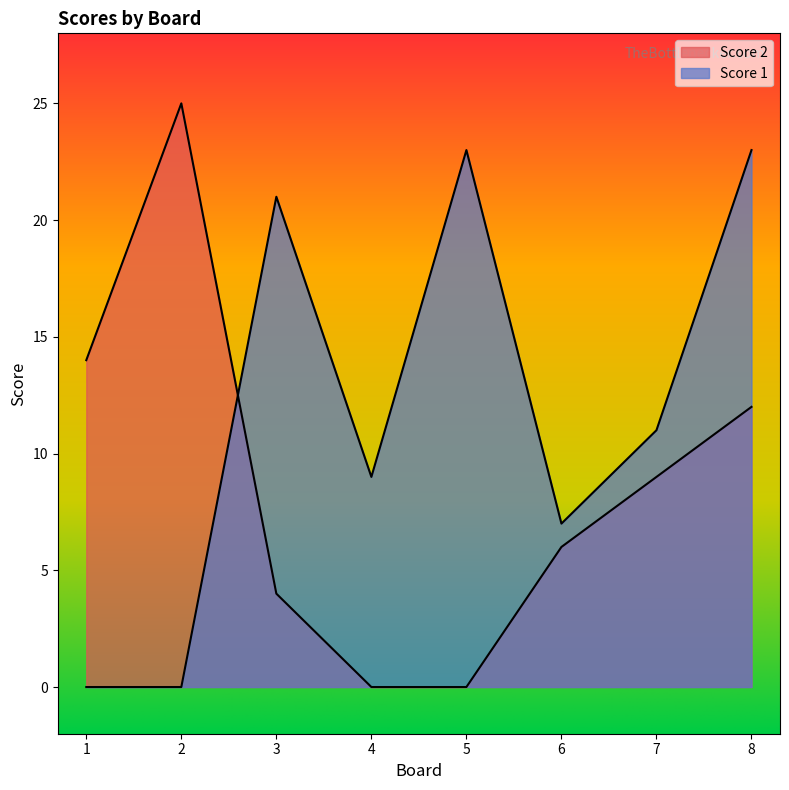

Which has a higher value, 4 or 5?

4